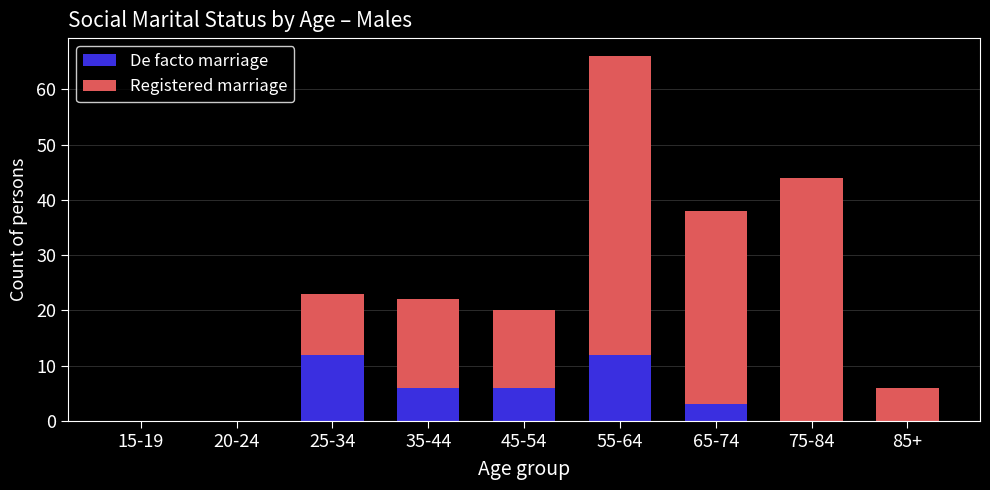

Count the number of data series in this chart.

2